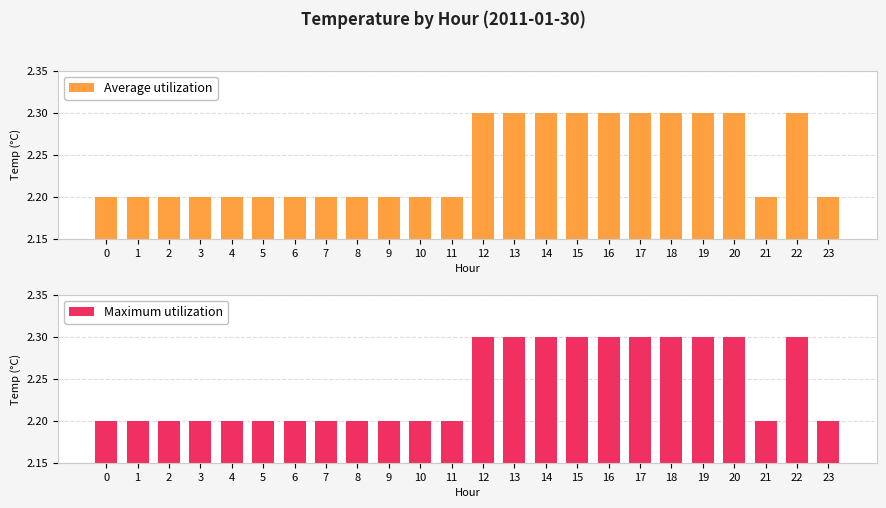

Which category has the highest value in the Maximum utilization series?

12